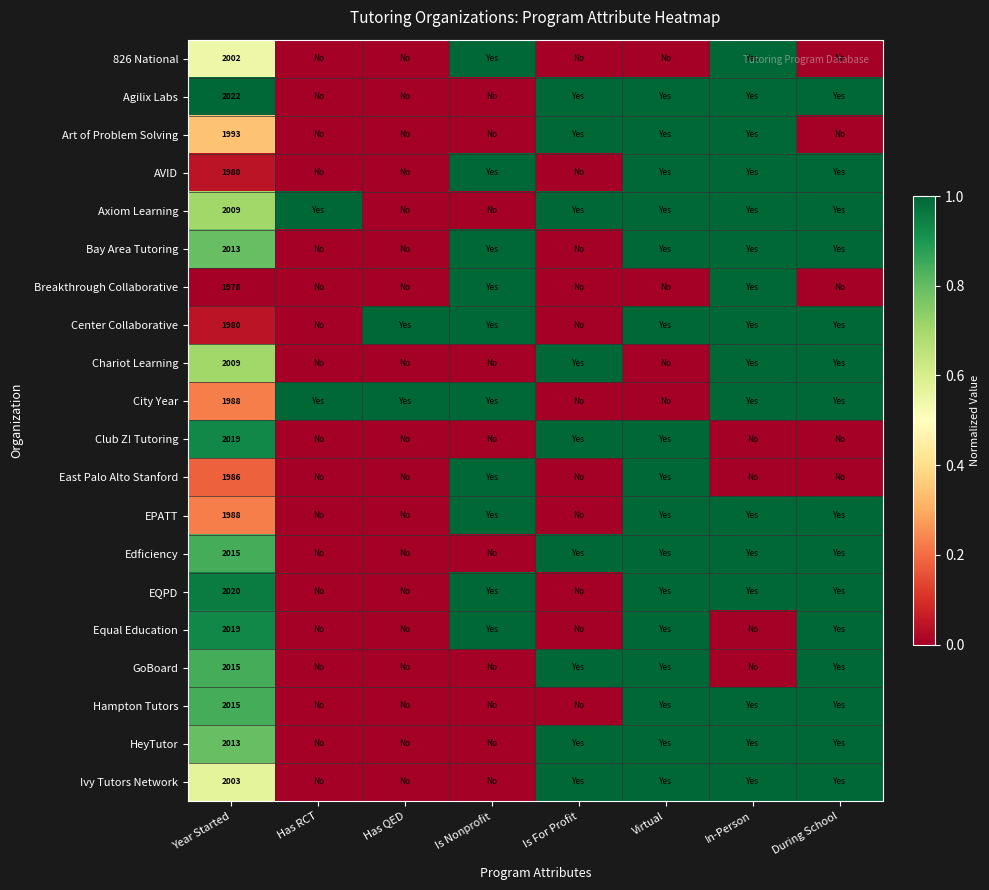

What is the spread (max minus min) of values at Year Started?

44